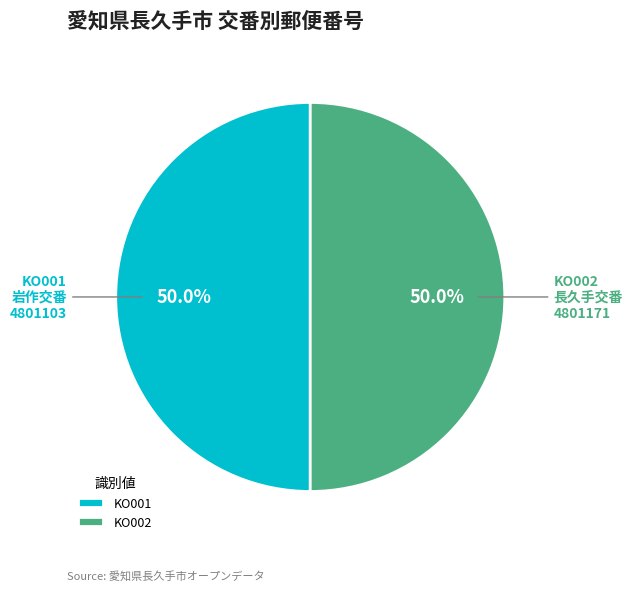

What is the total percentage of KO001 and KO002?

100.0%